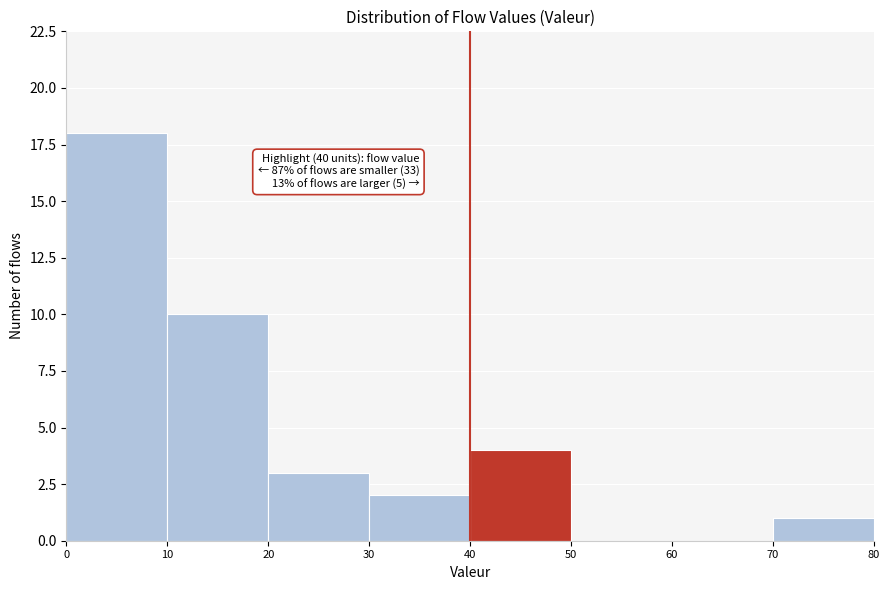

Which range on the x-axis has the tallest bar?

0 to 10